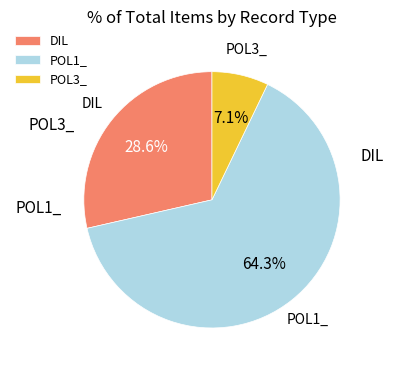

What portion of the pie excludes POL1_?

35.7%